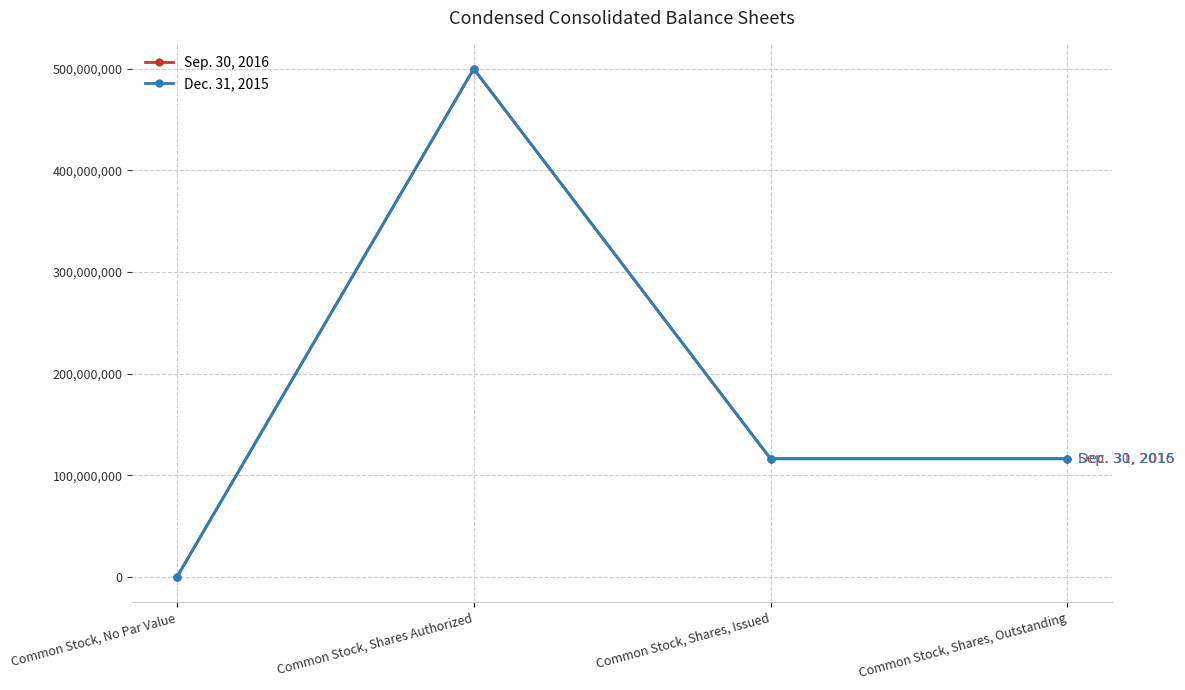

In Sep. 30, 2016, how many points are higher than both neighbors (excluding endpoints)?

1